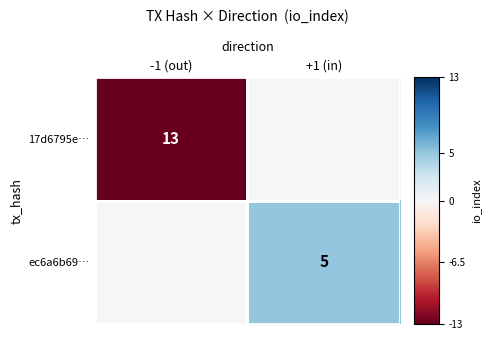

Between -1 (out) and +1 (in), which is larger?

+1 (in)